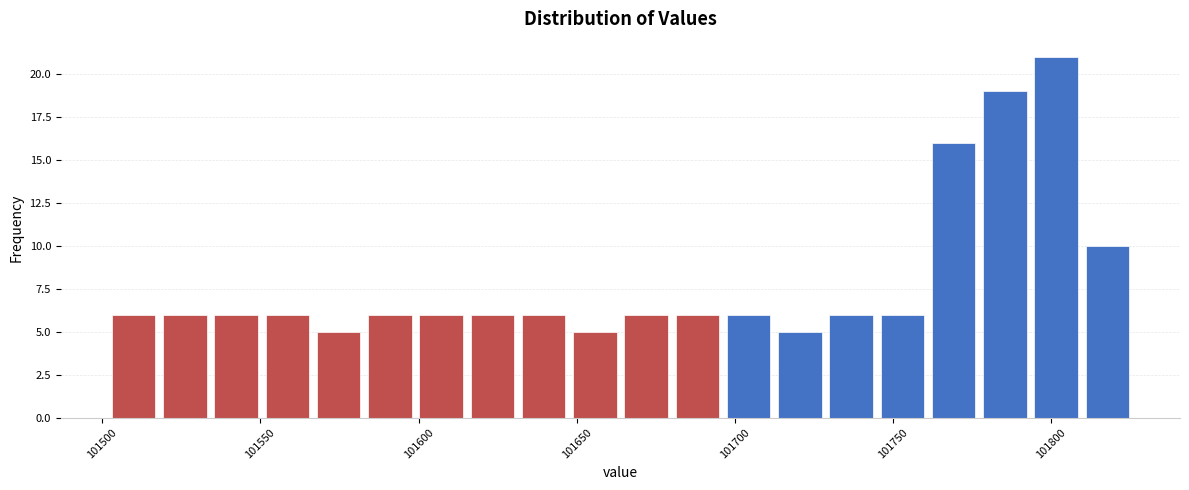

Around what value on the x-axis is the tallest bar? Give the approximate position of its centre, as read against the axis.

101800